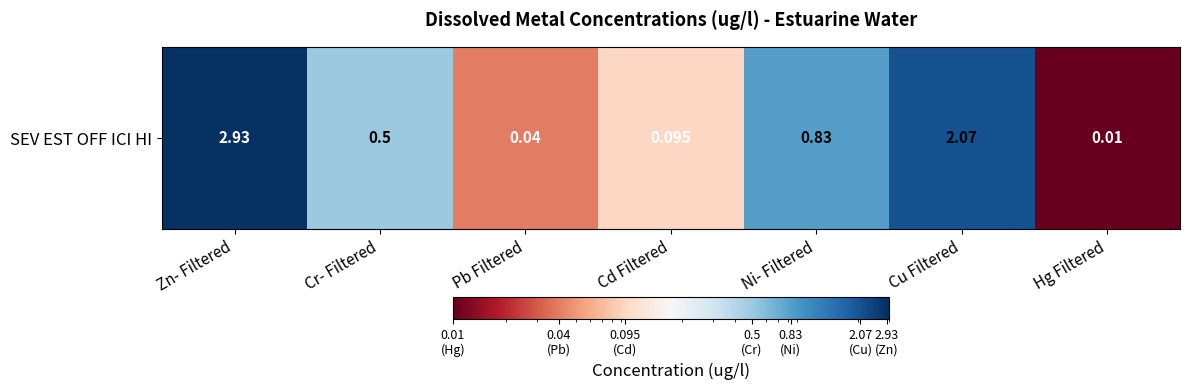

List the labels in order of value, largest first.

Zn- Filtered, Cu Filtered, Ni- Filtered, Cr- Filtered, Cd Filtered, Pb Filtered, Hg Filtered